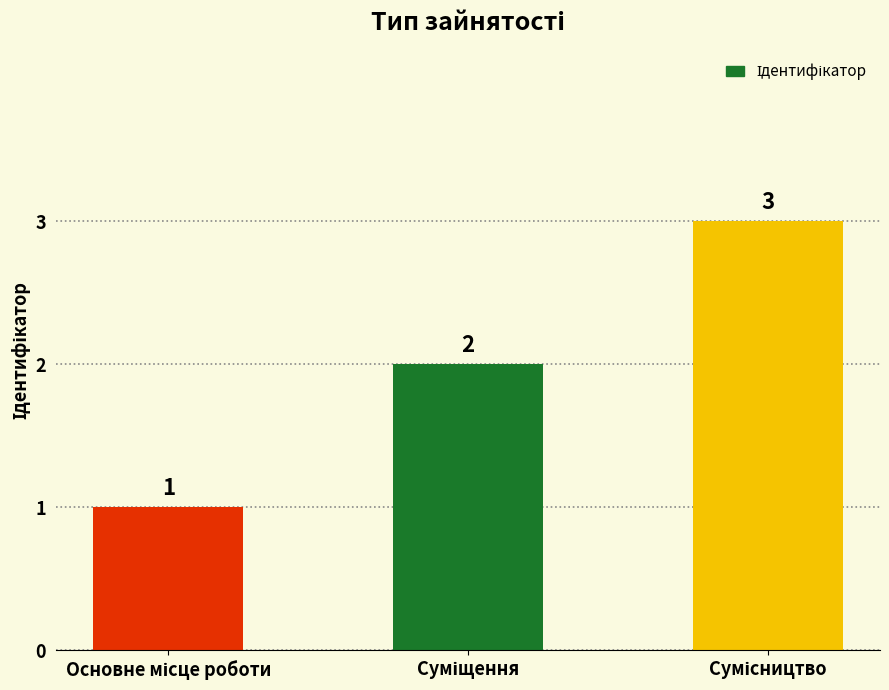

What is the sum of all values?

6